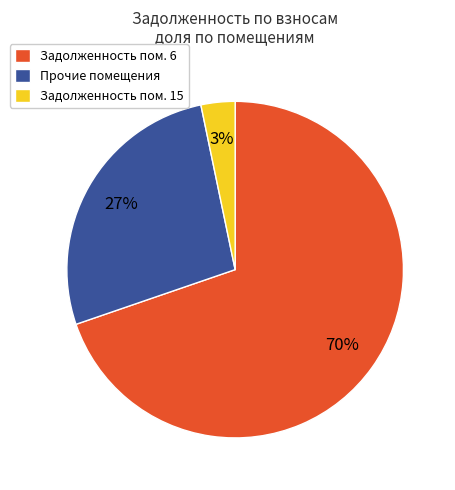

What is the smallest slice in the pie chart?

Задолженность пом. 15